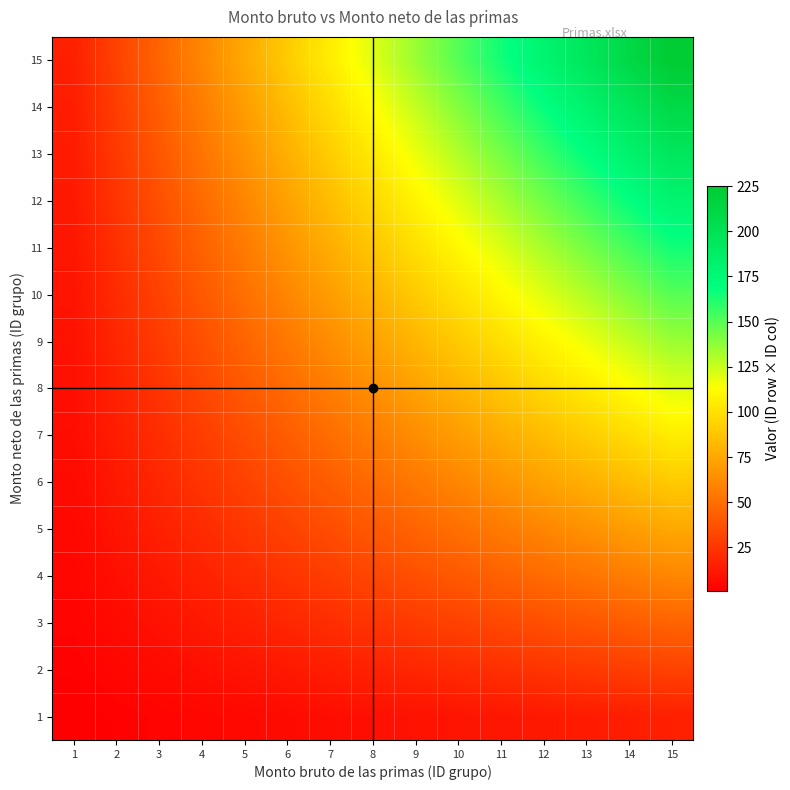

What is the total value across all series at 5?

600